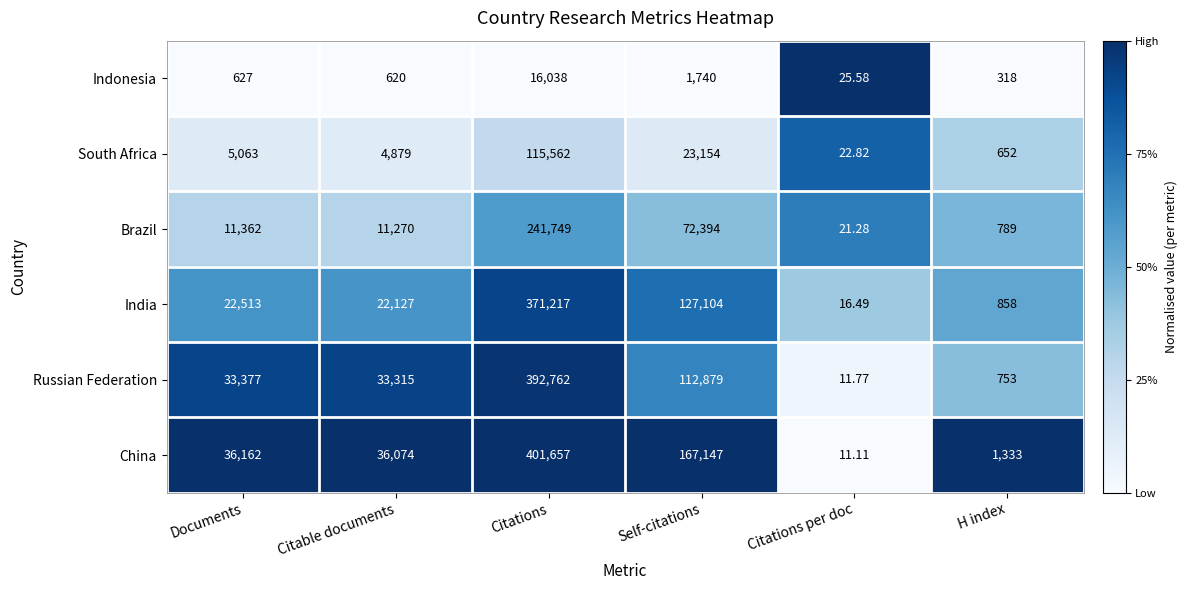

Which series has the largest range (max minus min)?

China